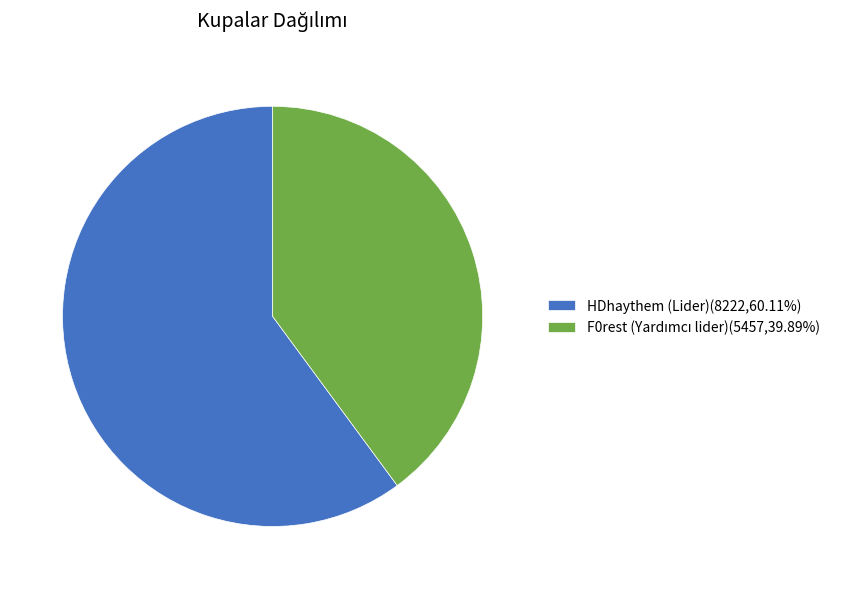

Is HDhaythem (Lider)(8222,60.11%) the majority of the pie?

Yes